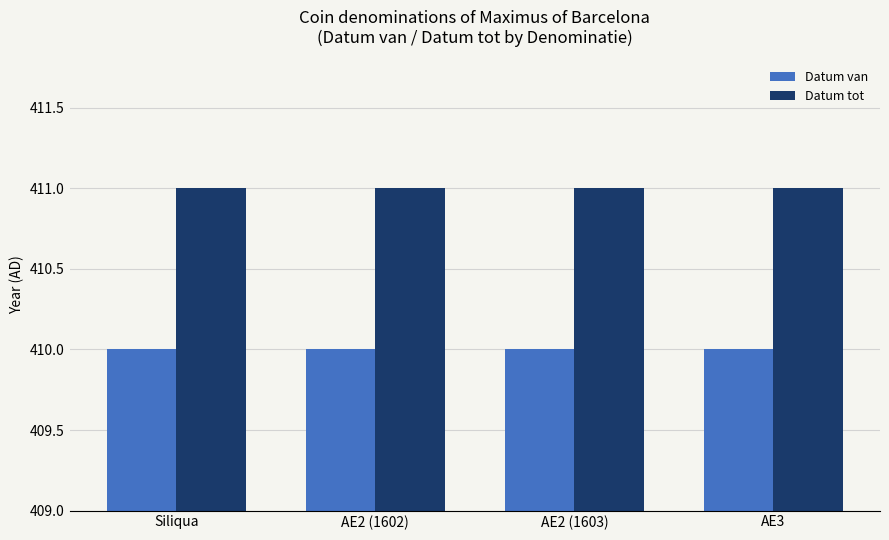

What are all the series names shown in the legend?

Datum van, Datum tot